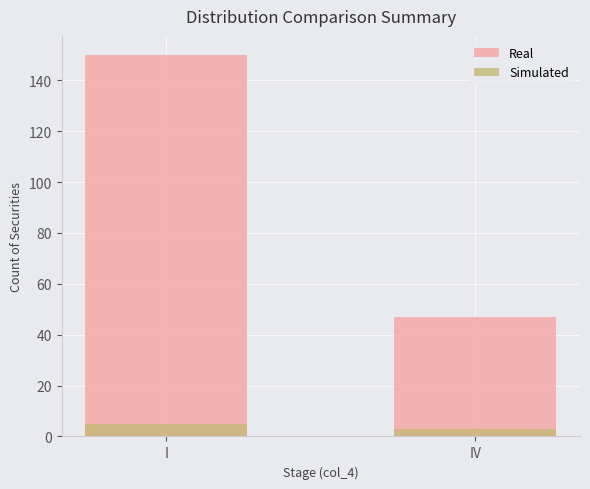

The Real series shows 47 at IV. True or false?

True